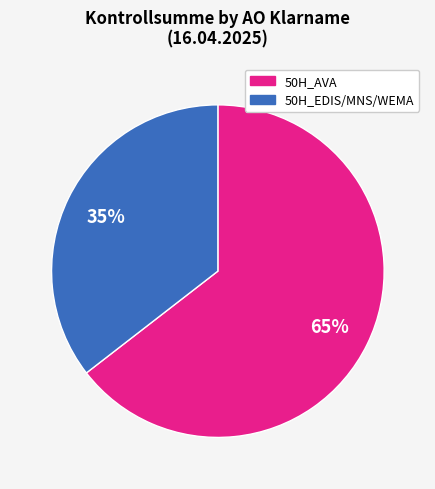

To the nearest percent, what is the average slice percentage?

50%